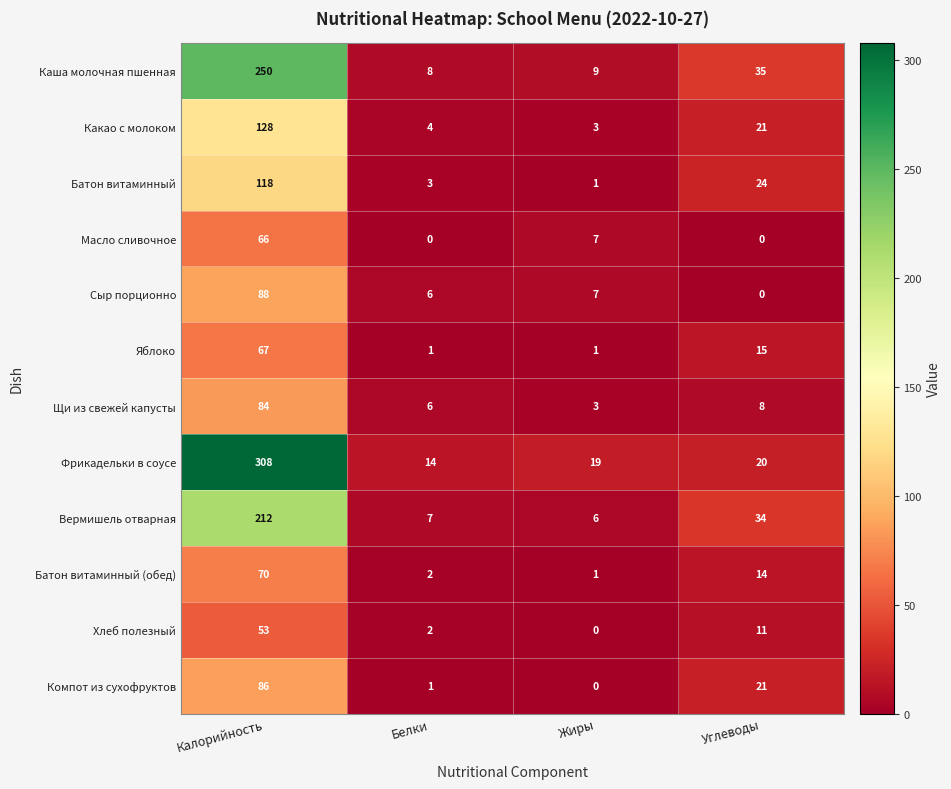

At which category is the sum across all series the highest?

Калорийность